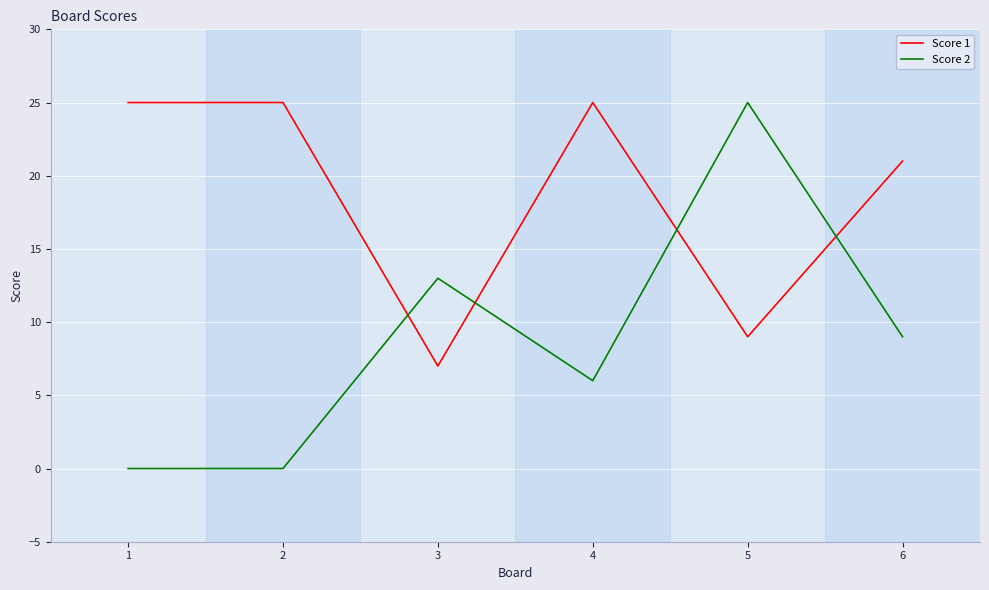

What is the difference between the highest and lowest values at 1?

25